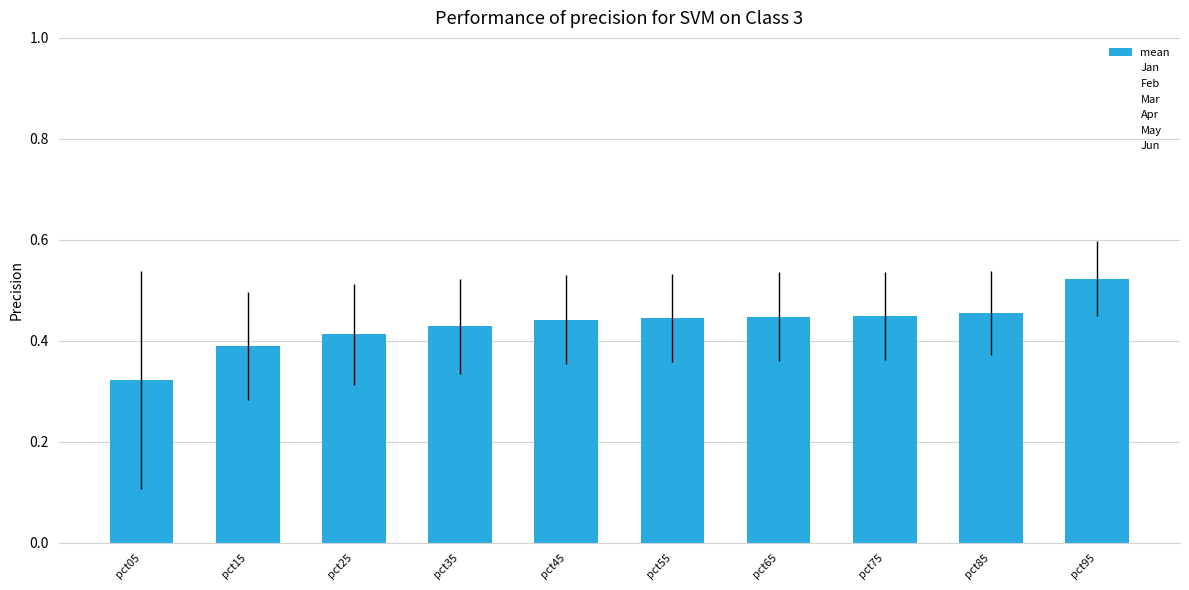

Which label corresponds to the largest value in the chart?

pct95